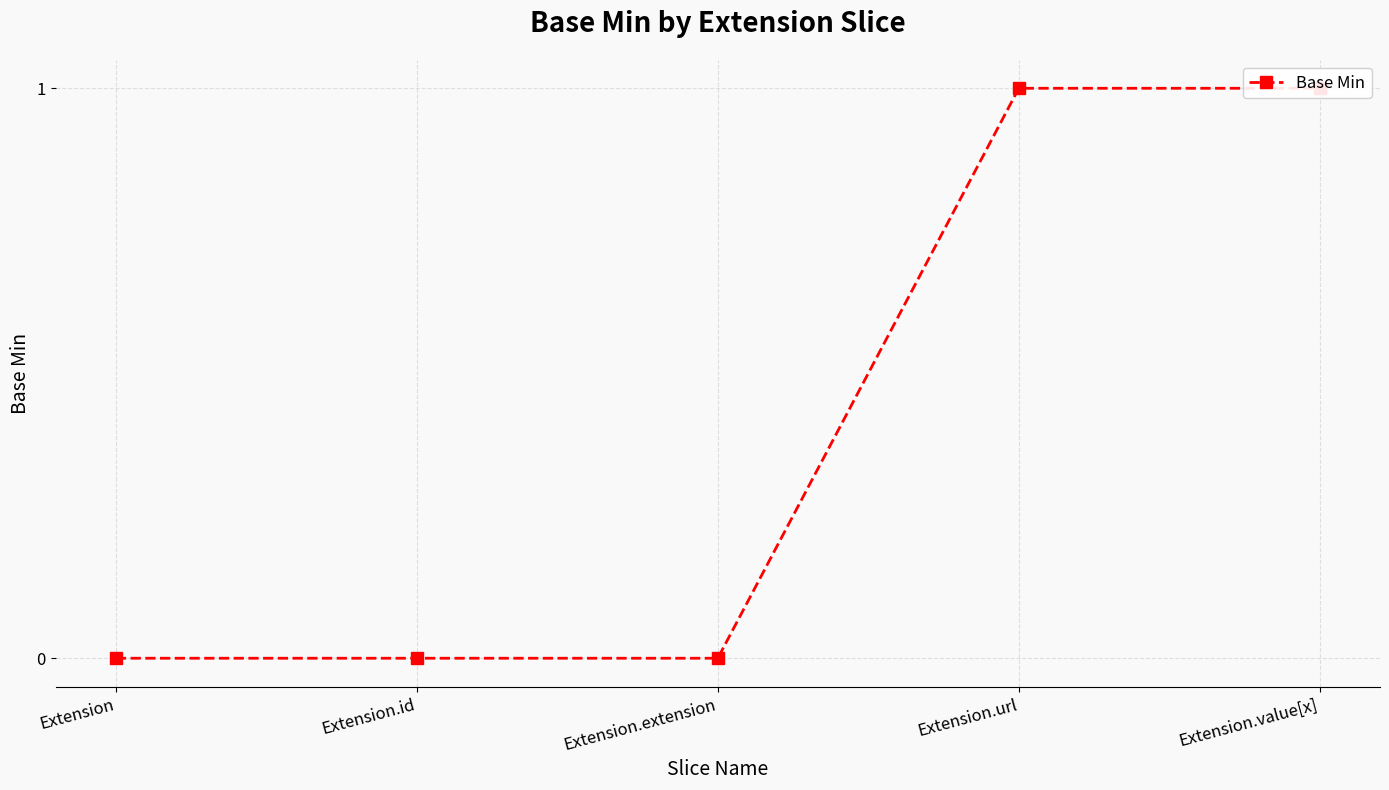

How many lines are shown in the chart?

1